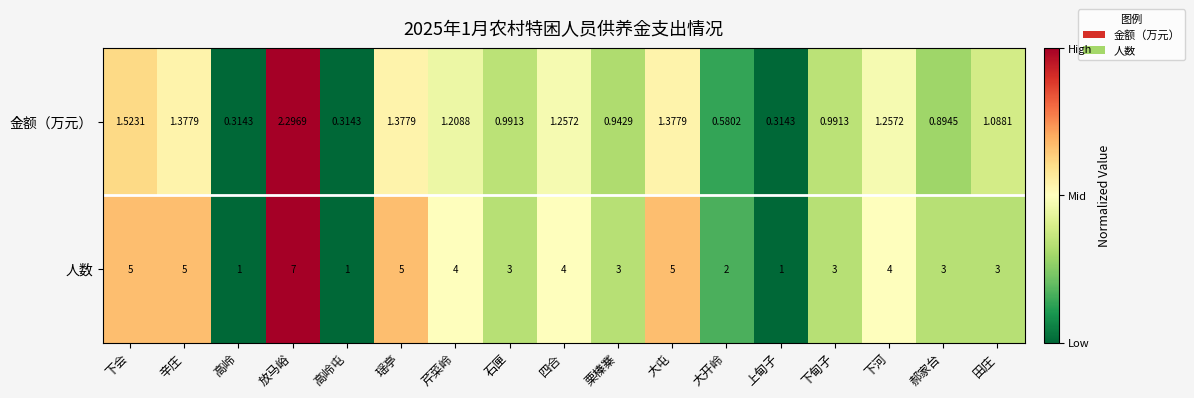

Rank the series at 石匣 from lowest to highest value.

金额（万元）, 人数